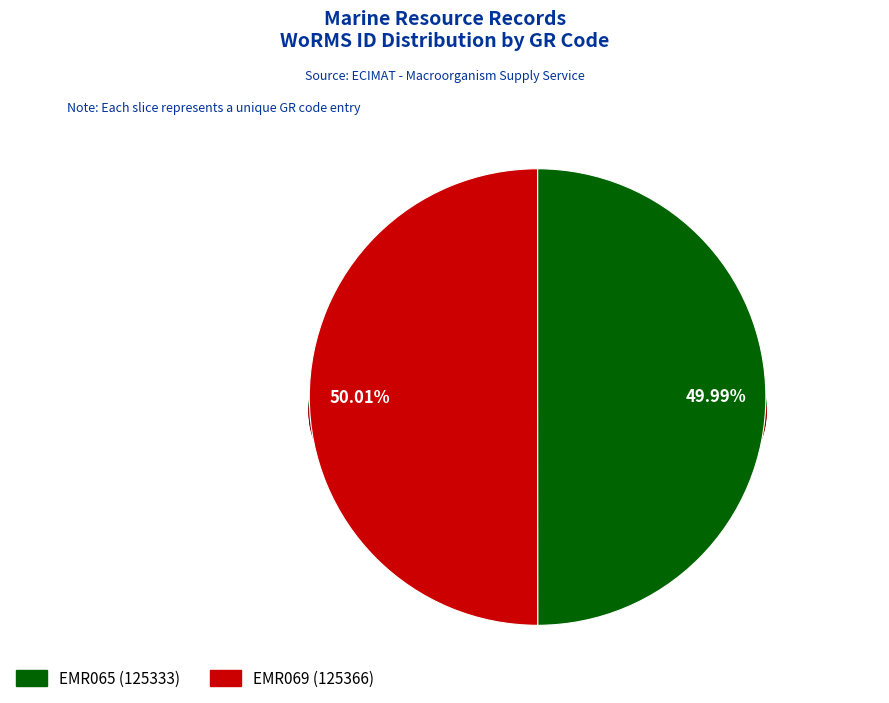

What is the majority slice?

EMR069